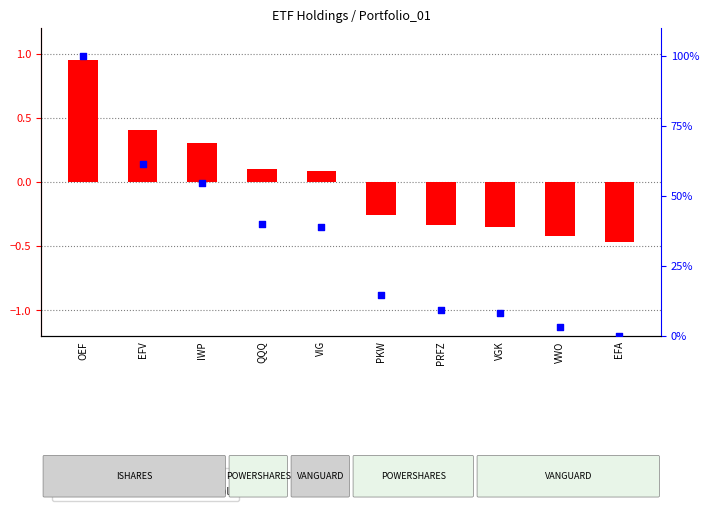

What are all the series names shown in the legend?

log ratio, percentile rank within the sample